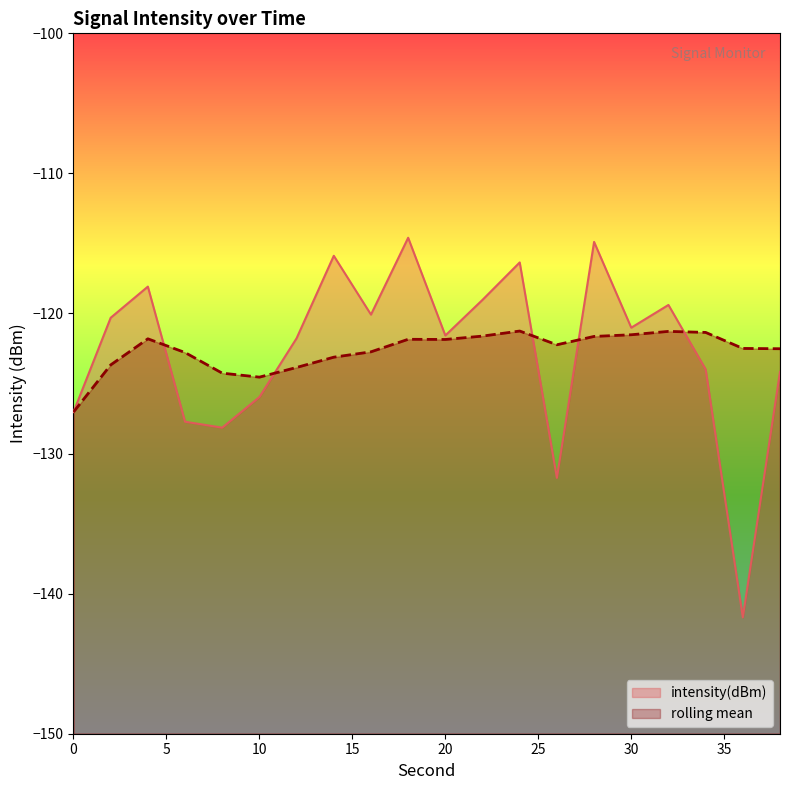

What is the difference between the maximum and minimum values in the rolling_mean series?

5.8